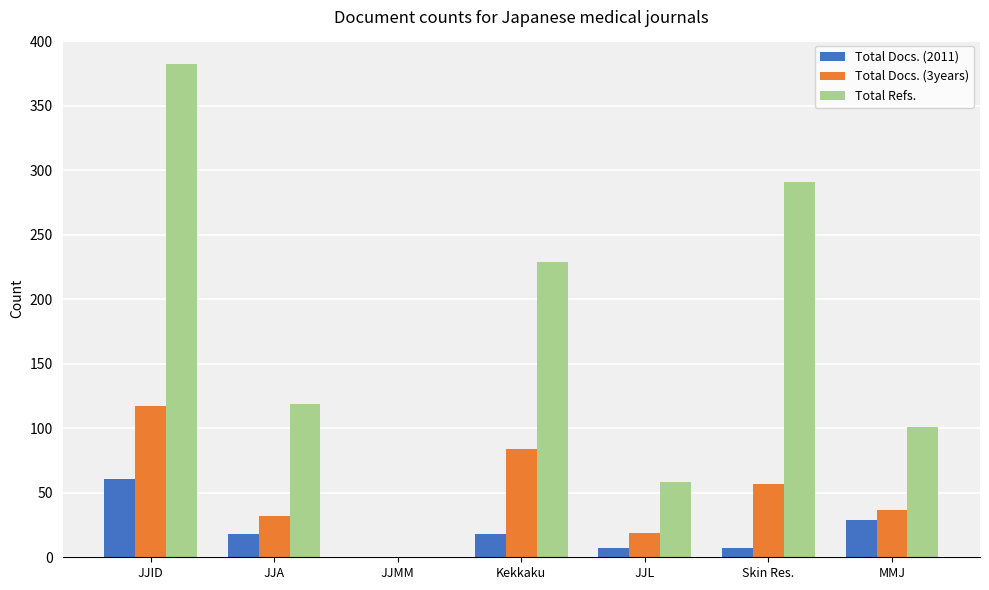

What value does the Total Docs. (2011) series have at JJA, to the nearest 10?

20